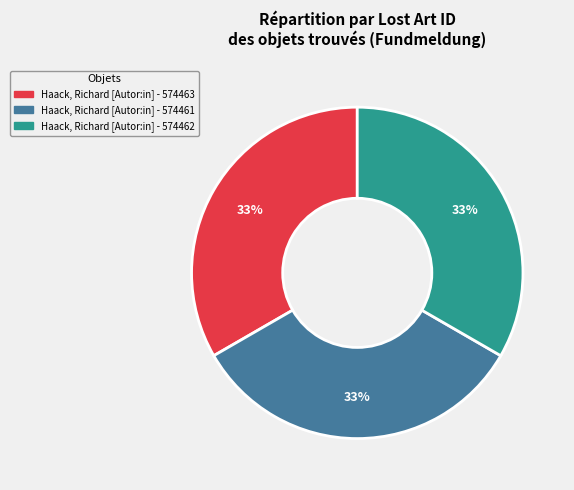

Does any single category account for the majority?

No